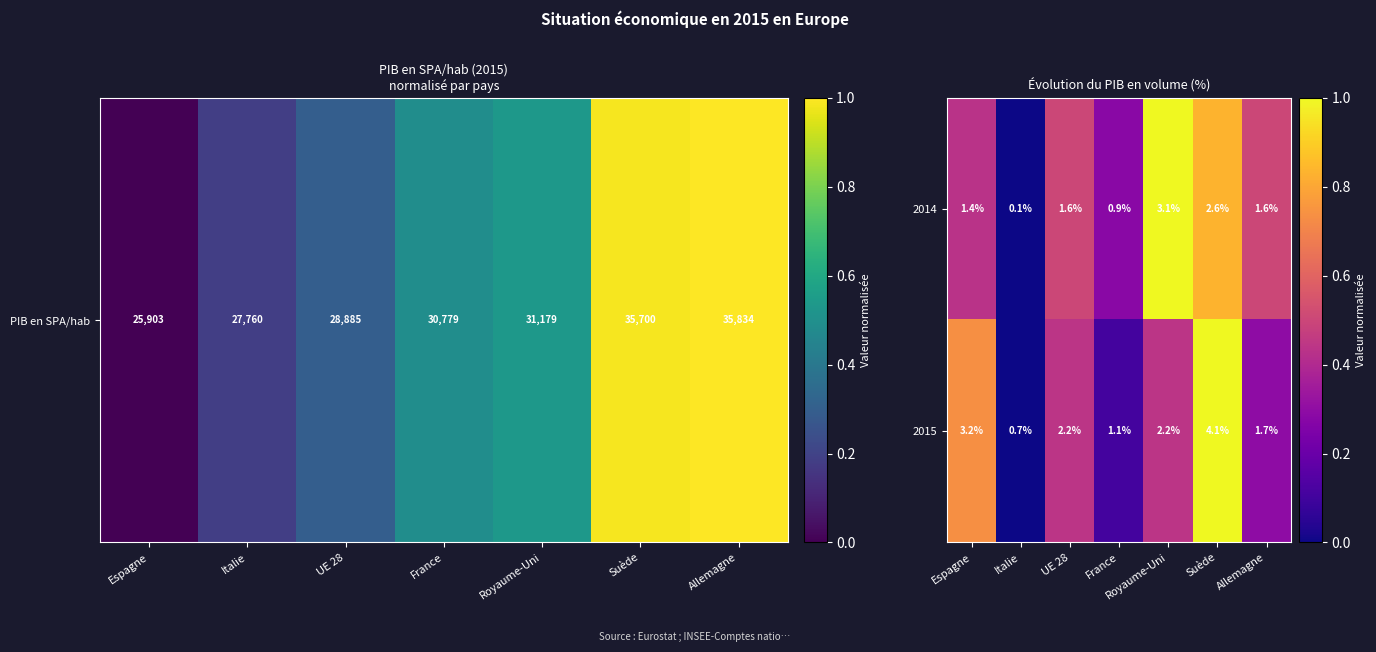

At how many categories does at least one series exceed 3?

3